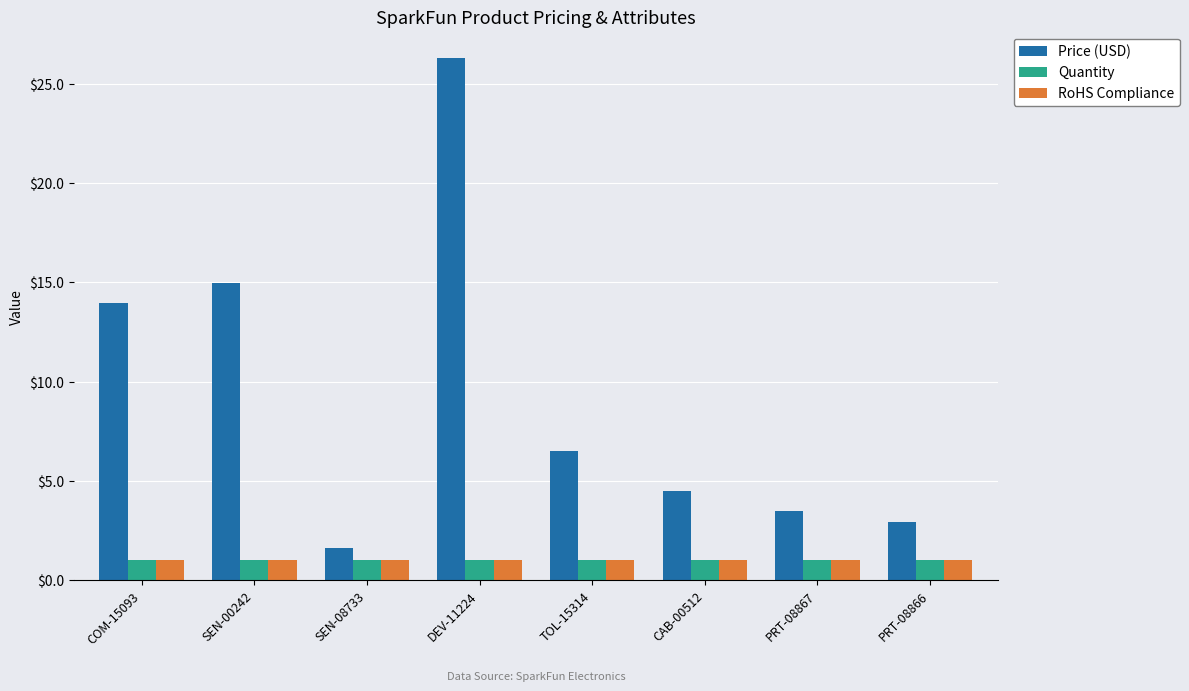

At how many categories does at least one series exceed 12?

3